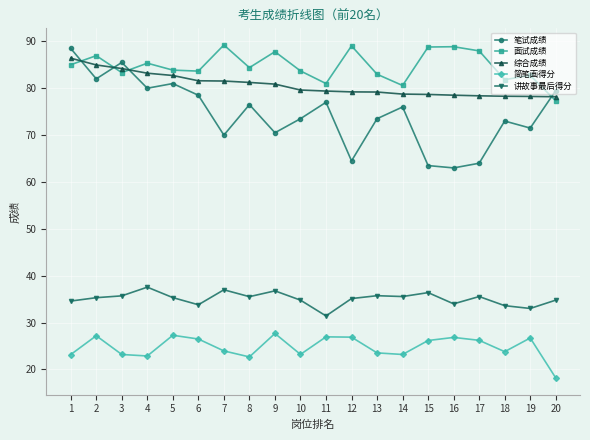

What is the sum of the 讲故事最后得分 values at 9 and 19?

69.8